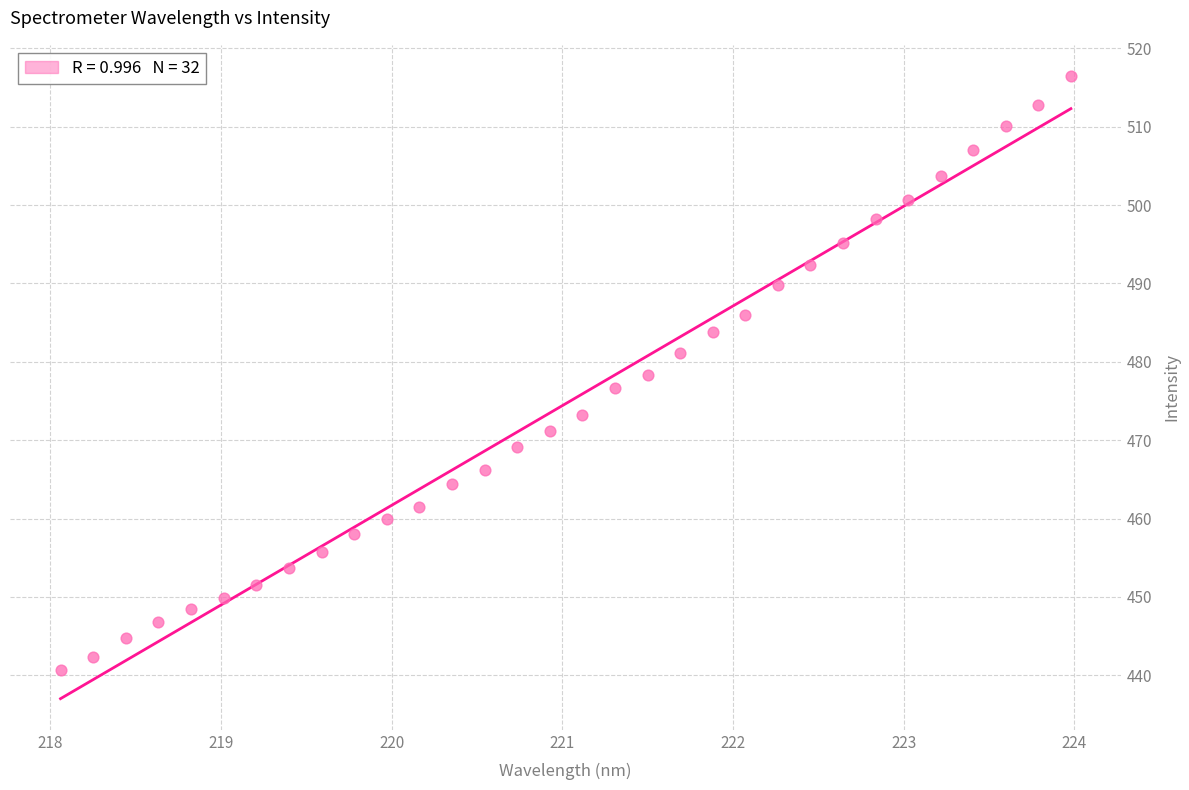

What is the range of X values (max minus min)?

5.9